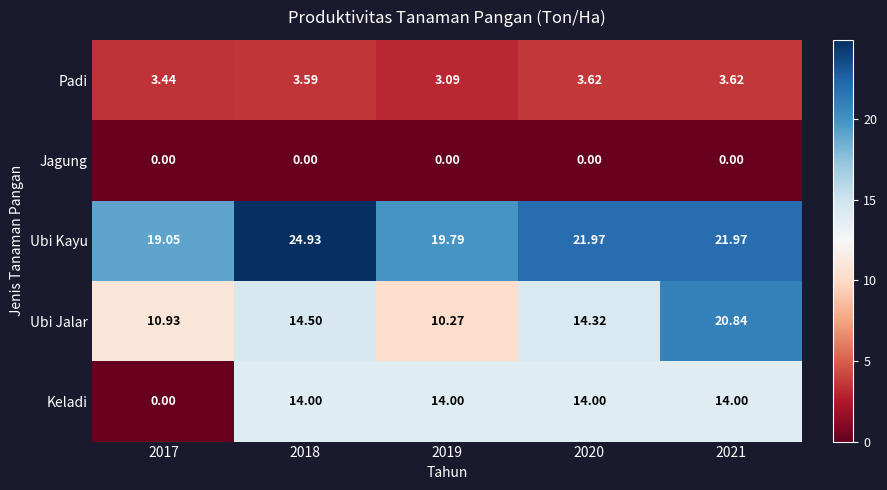

At how many categories does at least one series exceed 8?

5